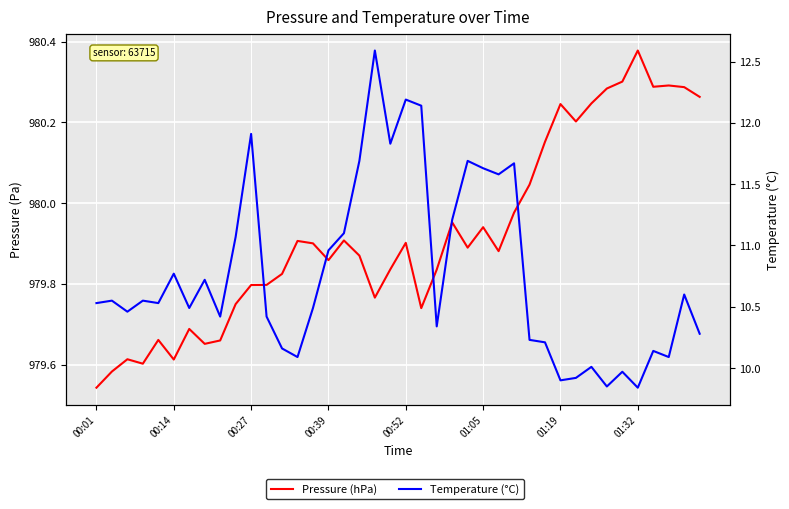

List the labels in order of Temperature (°C) value, largest first.

18, 20, 21, 10, 19, 17, 24, 27, 25, 26, 23, 16, 9, 15, 01:05, 01:32, 38, 00:14, 00:39, 00:01, 00:52, 01:19, 14, 00:27, 8, 11, 22, 39, 28, 29, 12, 36, 13, 37, 32, 34, 31, 30, 33, 35